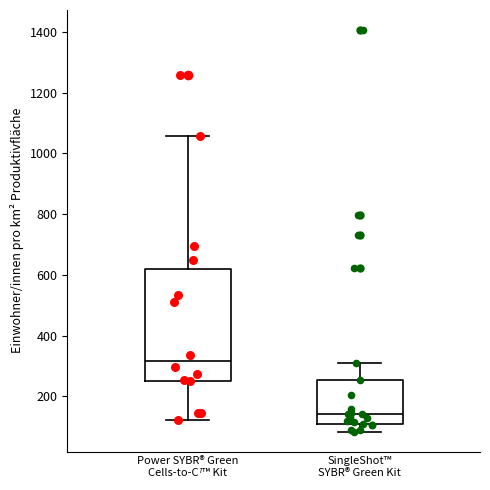

Which box's median line is the lowest?

SingleShot™ SYBR® Green Kit